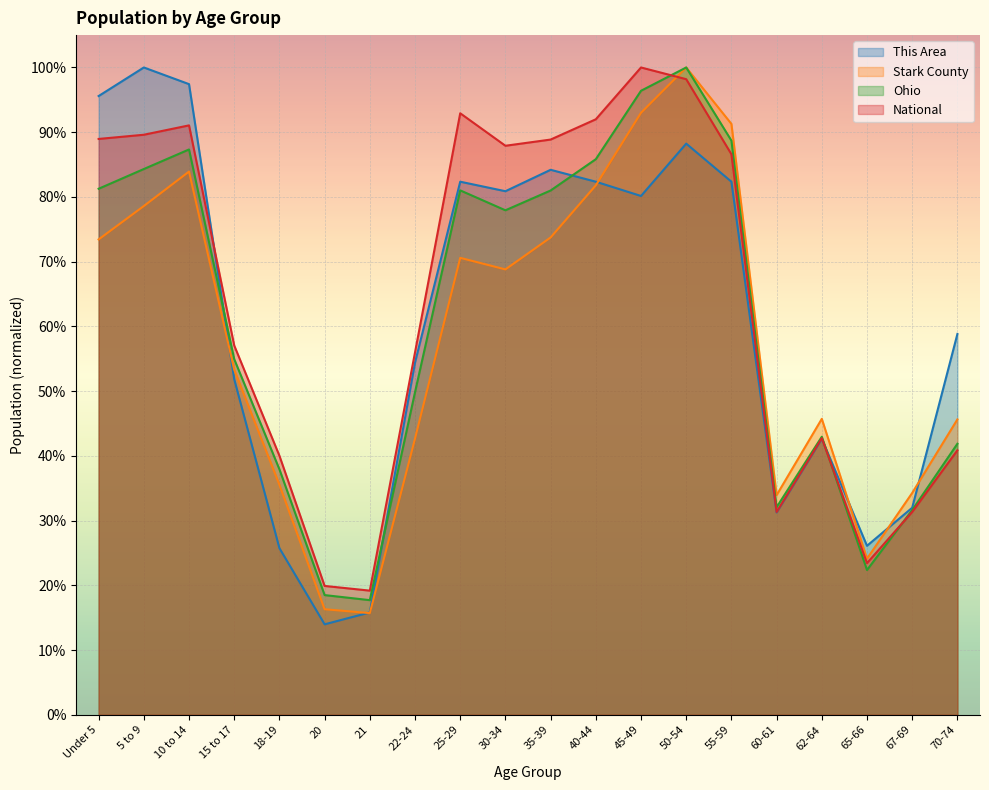

What is the total value across all series at 60-61?

1.3